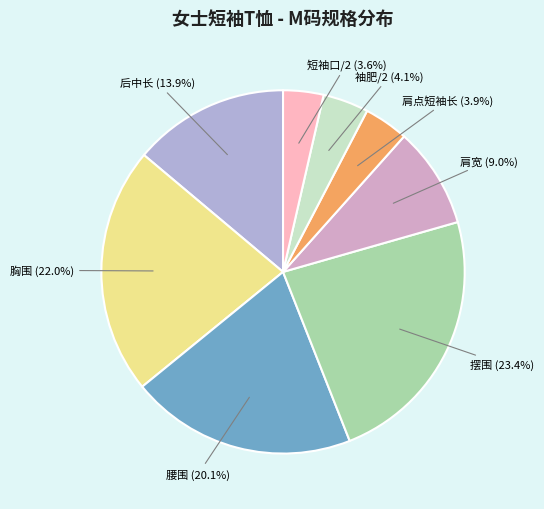

To the nearest percent, what is the average slice percentage?

12%